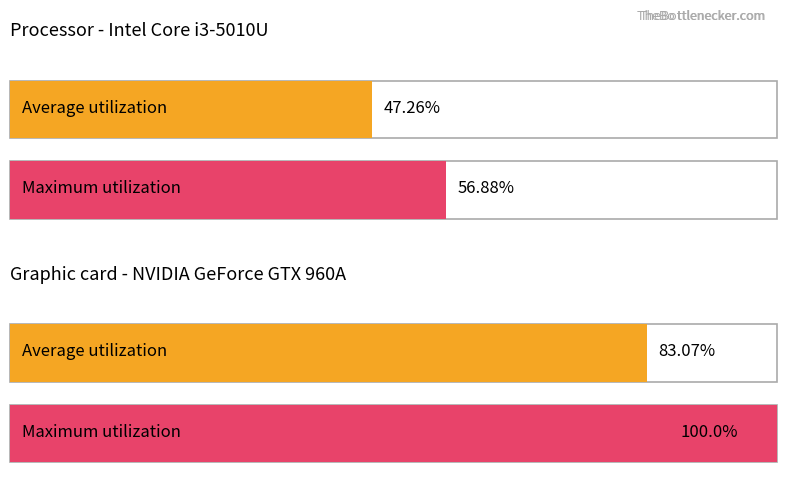

At how many categories does at least one series exceed 88?

1